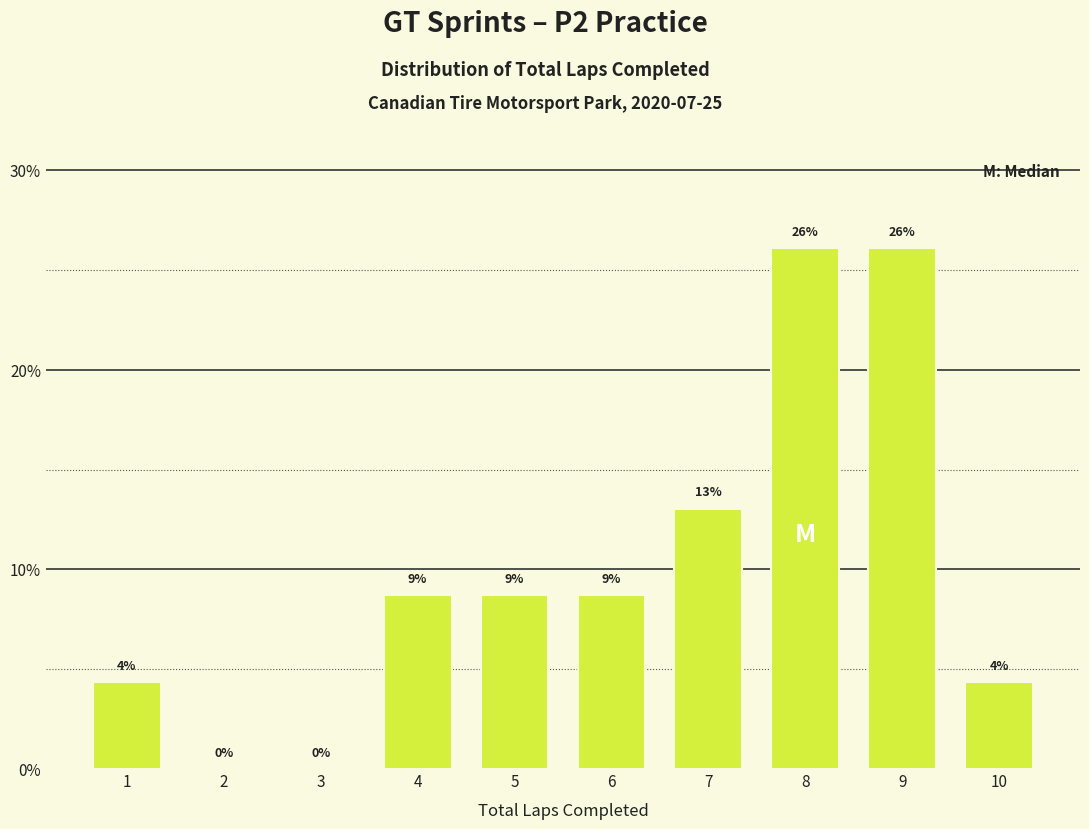

Between 5 and 8, which is larger?

8